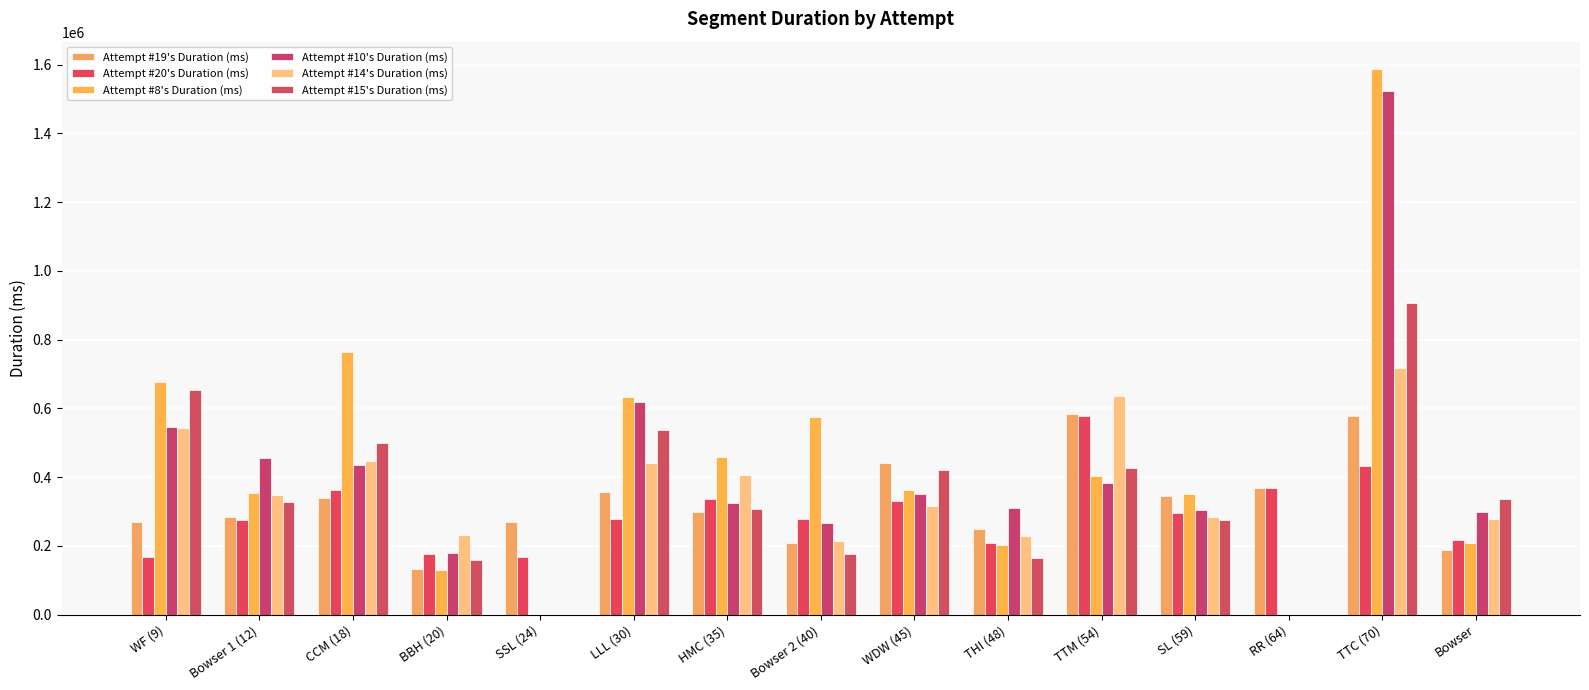

What are all the series names shown in the legend?

Attempt #19's Duration (ms), Attempt #20's Duration (ms), Attempt #8's Duration (ms), Attempt #10's Duration (ms), Attempt #14's Duration (ms), Attempt #15's Duration (ms)